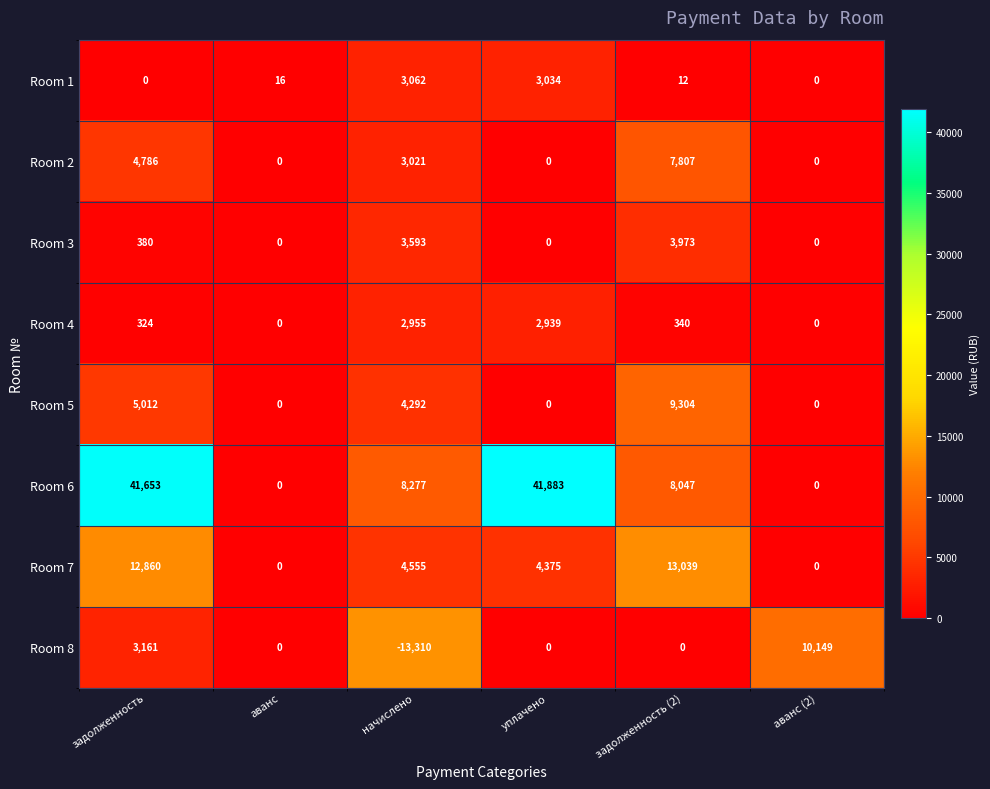

Which series has the largest range (max minus min)?

Room 6